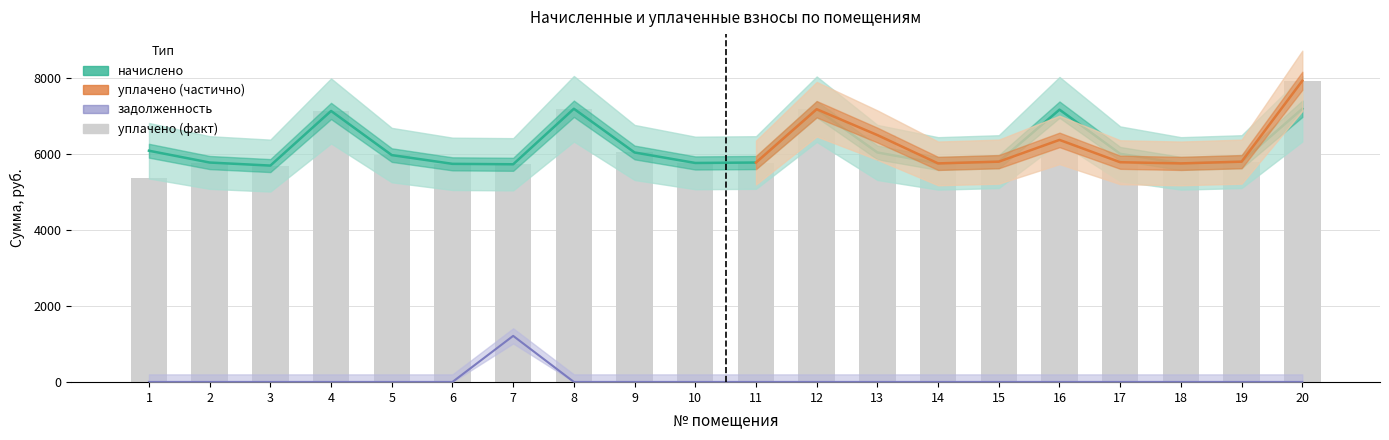

Which category has the lowest value across all series?

1